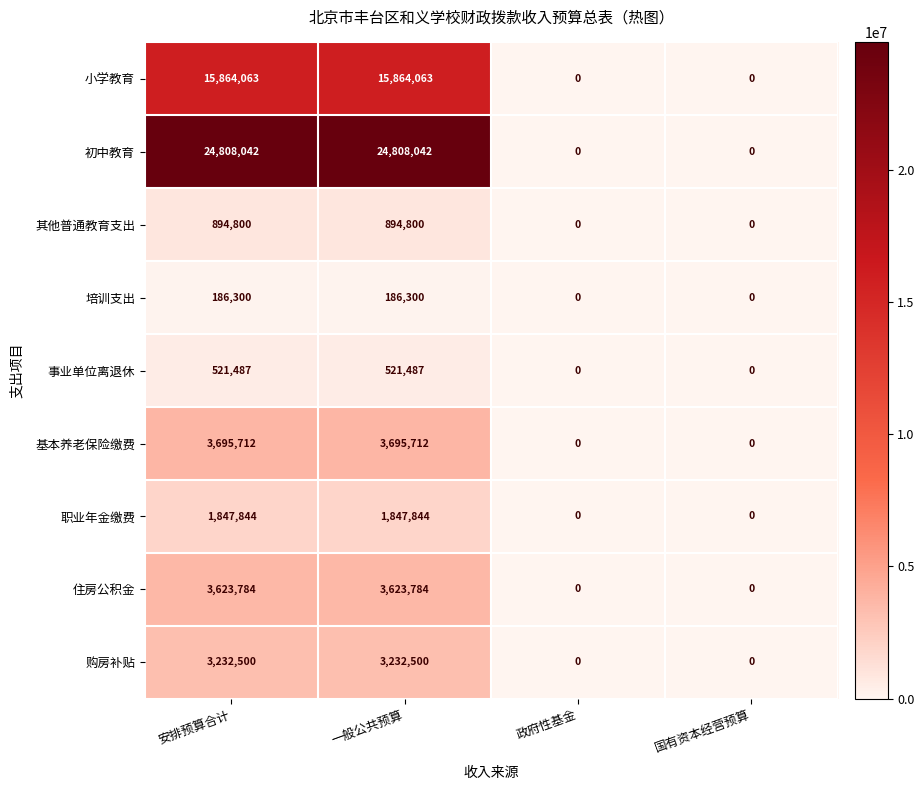

At how many categories does at least one series exceed 14880256?

2